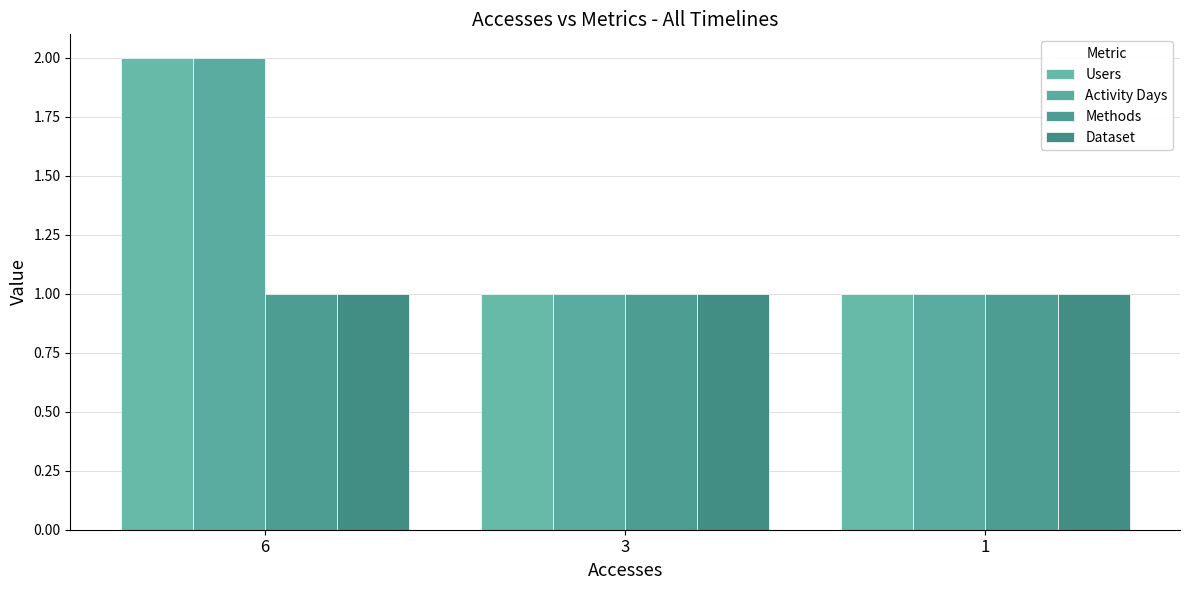

What is the spread (max minus min) of values at 6?

1